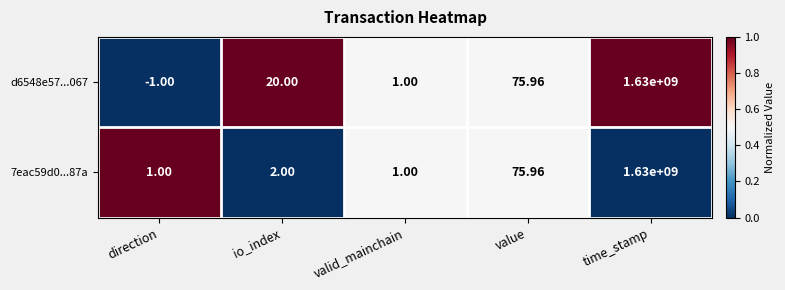

Where is d6548e57...067 nearest to the value 814999999?

value